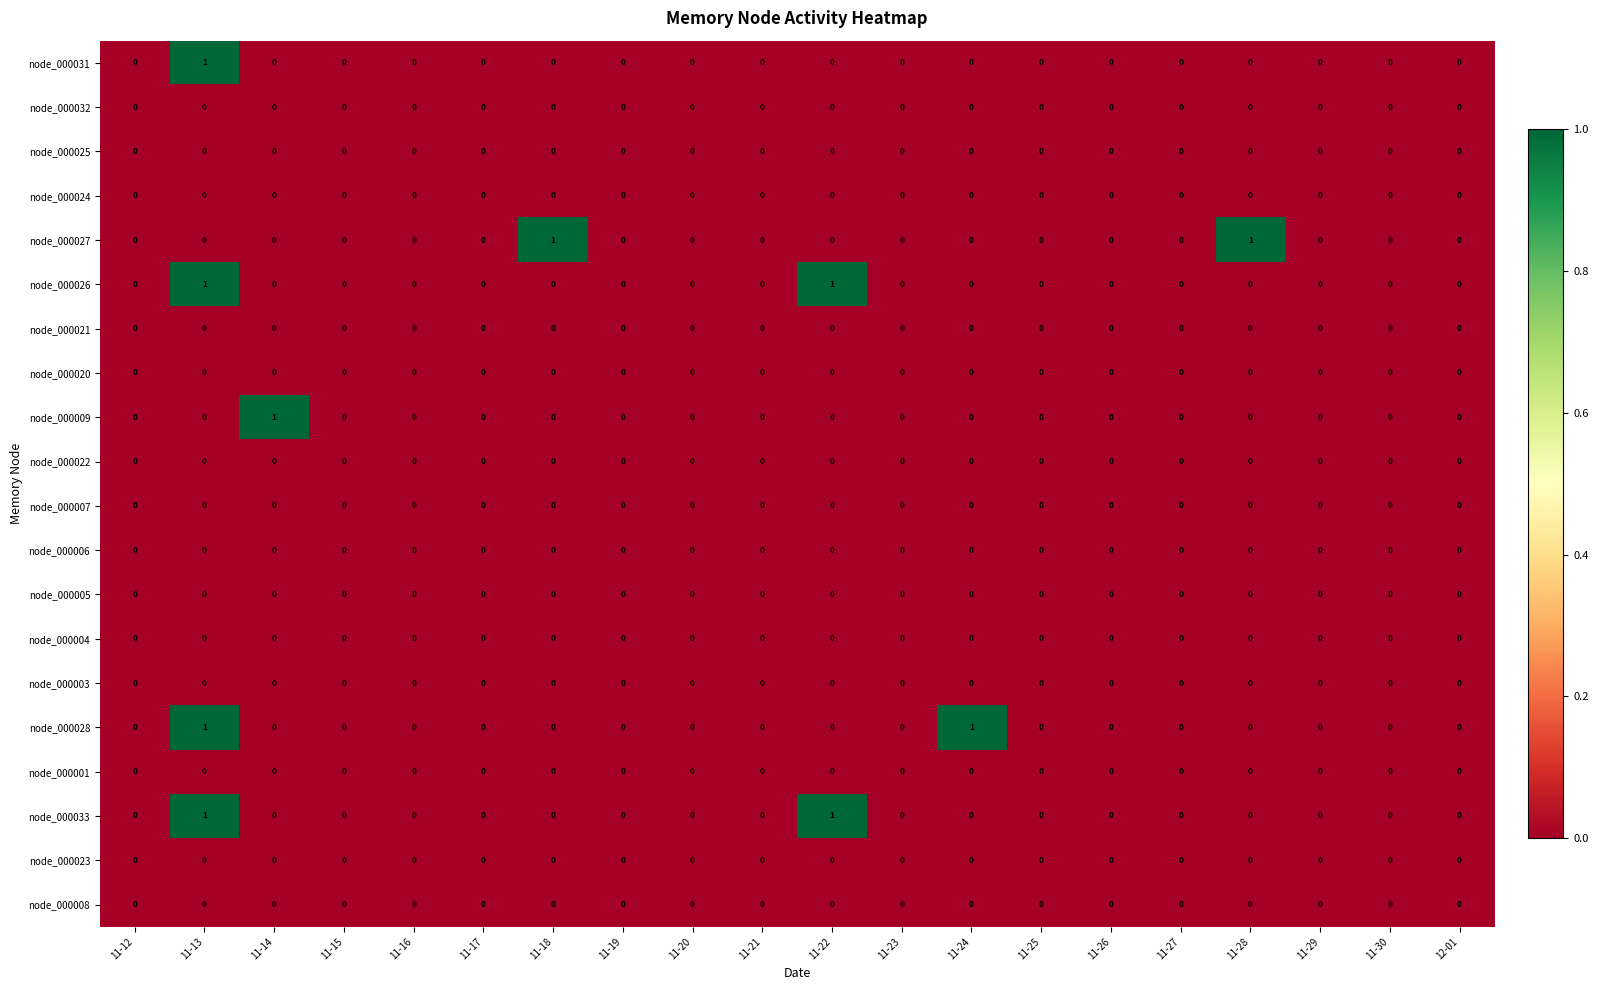

The value of node_000025 at 11-25 is 0. True or false?

True